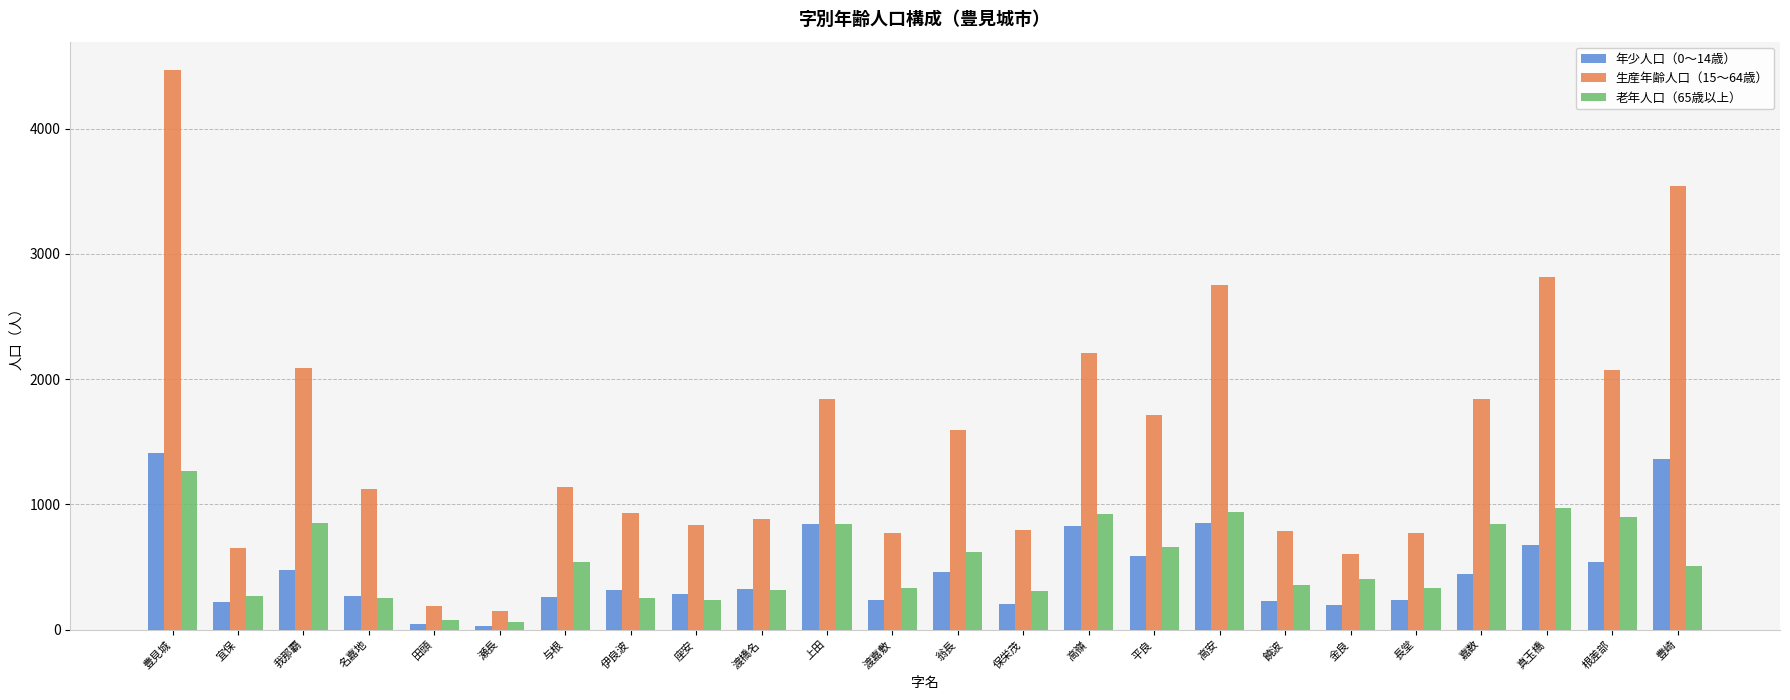

What position from the left is 伊良波?

8